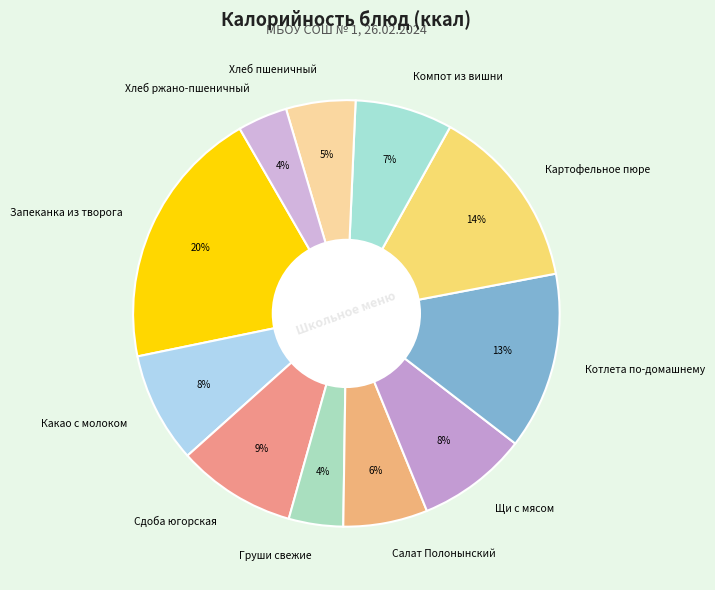

To the nearest percent, what portion does Запеканка из творога represent?

20%